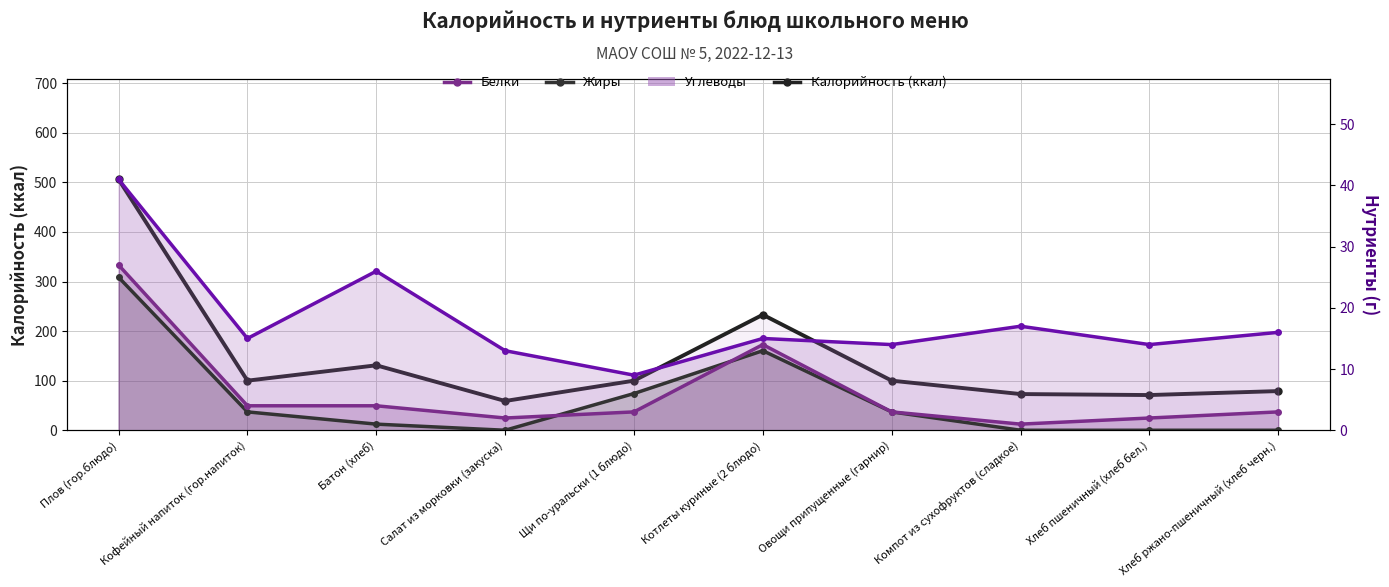

Reading right to left, extract all data points from this chart.

Калорийность (ккал): Хлеб ржано-пшеничный (хлеб черн.)=79	Хлеб пшеничный (хлеб бел.)=71	Компот из сухофруктов (сладкое)=73	Овощи припущенные (гарнир)=100	Котлеты куриные (2 блюдо)=233	Щи по-уральски (1 блюдо)=100	Салат из морковки (закуска)=59	Батон (хлеб)=131	Кофейный напиток (гор.напиток)=100	Плов (гор.блюдо)=506
Углеводы: Хлеб ржано-пшеничный (хлеб черн.)=16	Хлеб пшеничный (хлеб бел.)=14	Компот из сухофруктов (сладкое)=17	Овощи припущенные (гарнир)=14	Котлеты куриные (2 блюдо)=15	Щи по-уральски (1 блюдо)=9	Салат из морковки (закуска)=13	Батон (хлеб)=26	Кофейный напиток (гор.напиток)=15	Плов (гор.блюдо)=41
Жиры: Хлеб ржано-пшеничный (хлеб черн.)=0	Хлеб пшеничный (хлеб бел.)=0	Компот из сухофруктов (сладкое)=0	Овощи припущенные (гарнир)=3	Котлеты куриные (2 блюдо)=13	Щи по-уральски (1 блюдо)=6	Салат из морковки (закуска)=0	Батон (хлеб)=1	Кофейный напиток (гор.напиток)=3	Плов (гор.блюдо)=25
Белки: Хлеб ржано-пшеничный (хлеб черн.)=3	Хлеб пшеничный (хлеб бел.)=2	Компот из сухофруктов (сладкое)=1	Овощи припущенные (гарнир)=3	Котлеты куриные (2 блюдо)=14	Щи по-уральски (1 блюдо)=3	Салат из морковки (закуска)=2	Батон (хлеб)=4	Кофейный напиток (гор.напиток)=4	Плов (гор.блюдо)=27